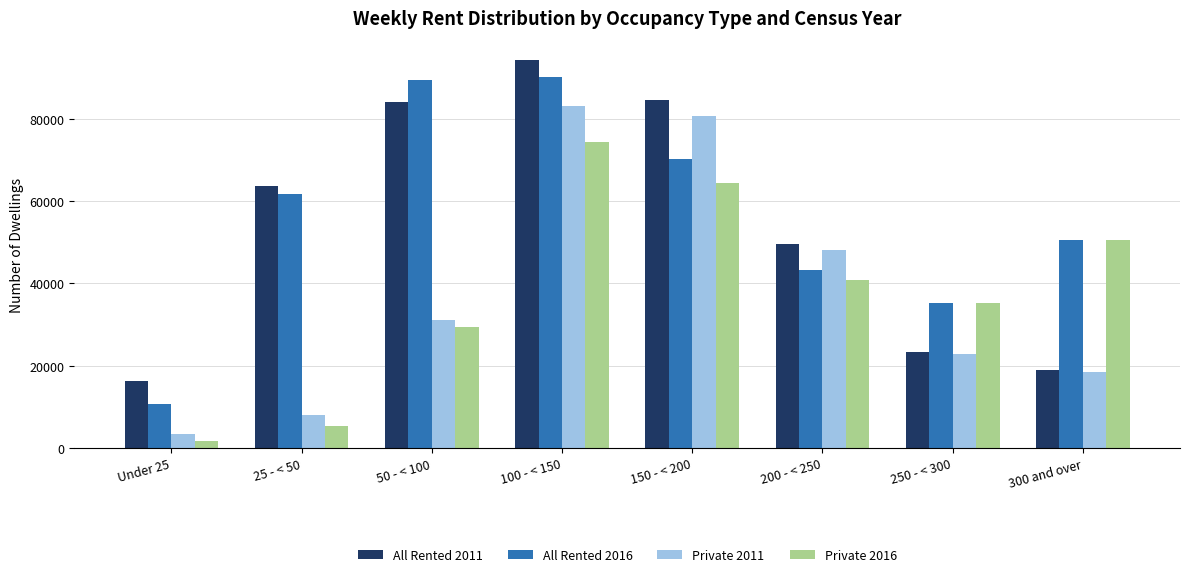

True or false: All Rented 2016 has a value of 35328 at 250 - < 300.

True